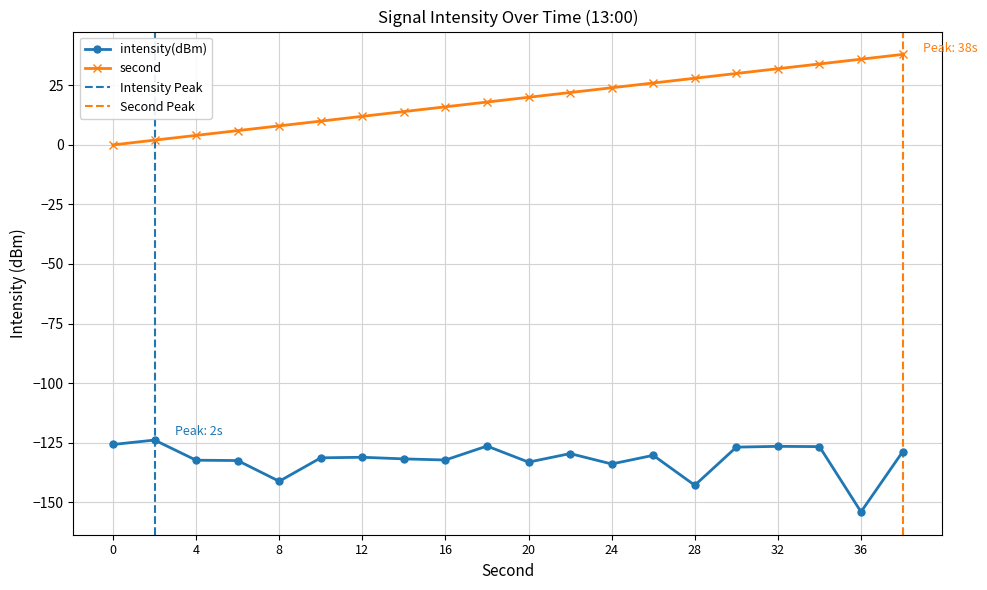

The second series shows 36.5 at 28. True or false?

False